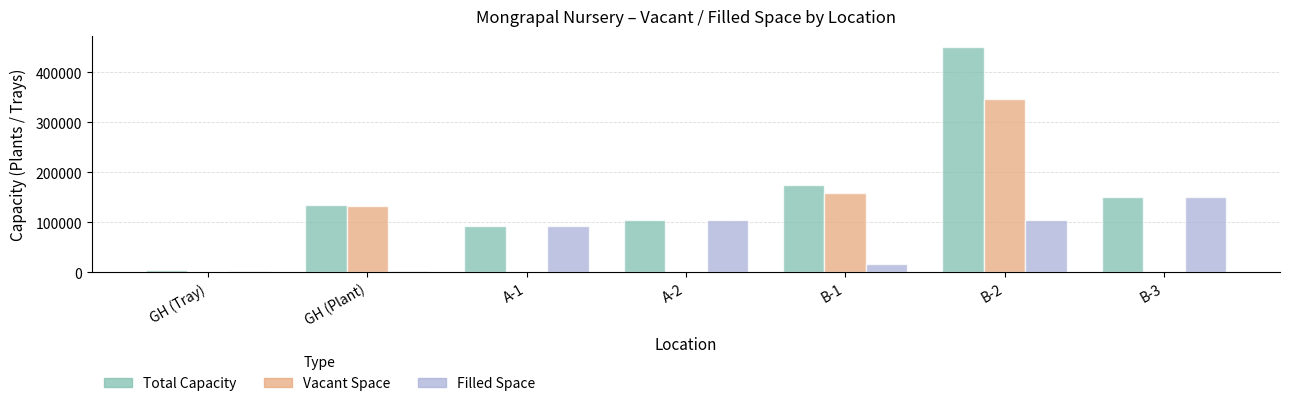

Which category has the highest value in the Filled Space series?

B-3